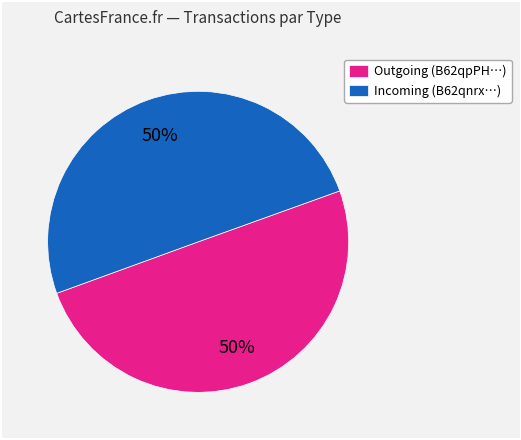

The Incoming (B62qnrx…) slice represents 50% of the pie. True or false?

True